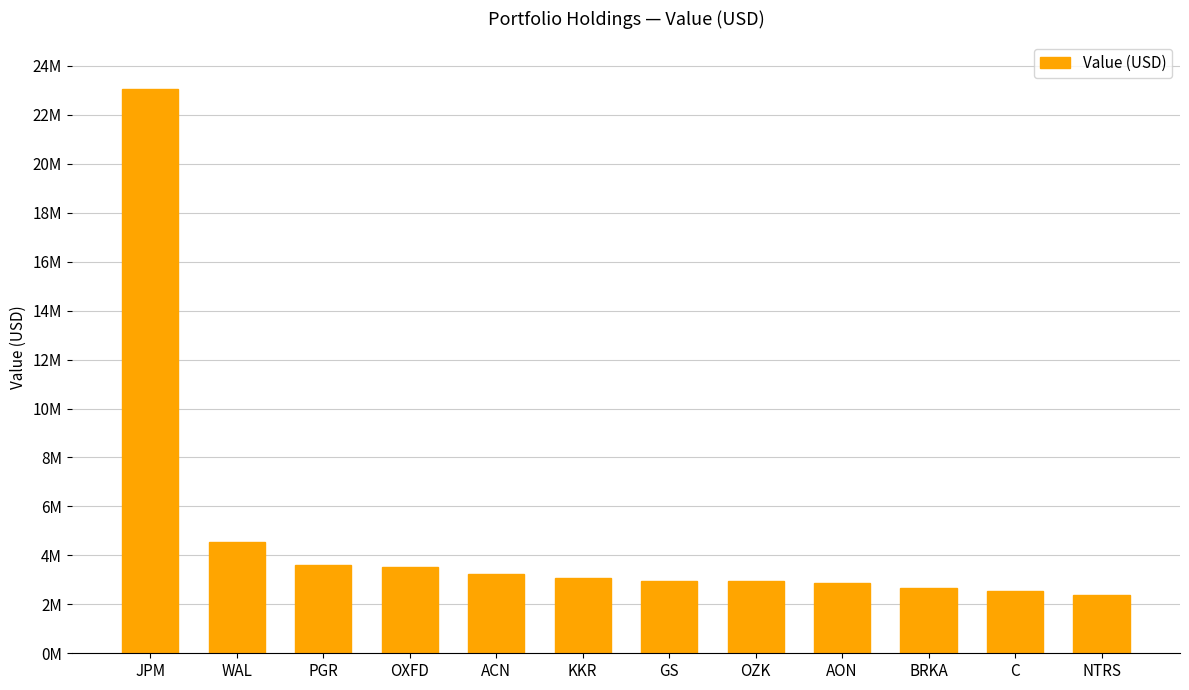

How many categories are shown in the chart?

12